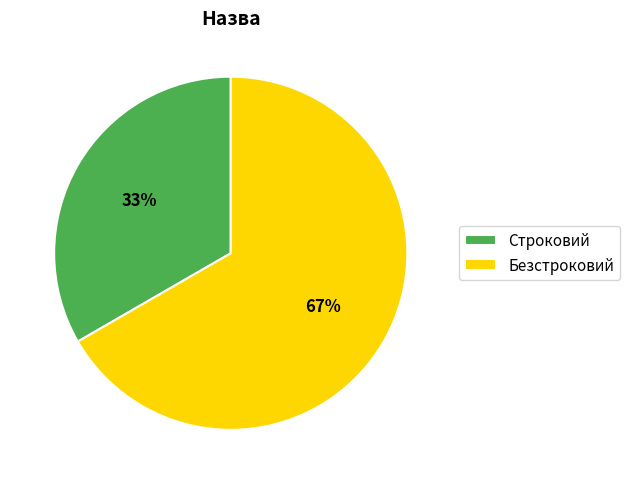

What is the majority slice?

Безстроковий